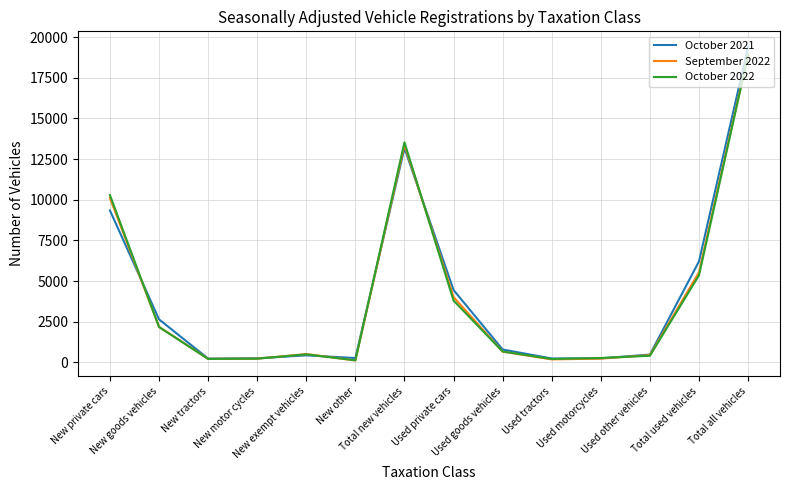

Which series ends up on top after the final intersection of September 2022 and October 2021?

October 2021